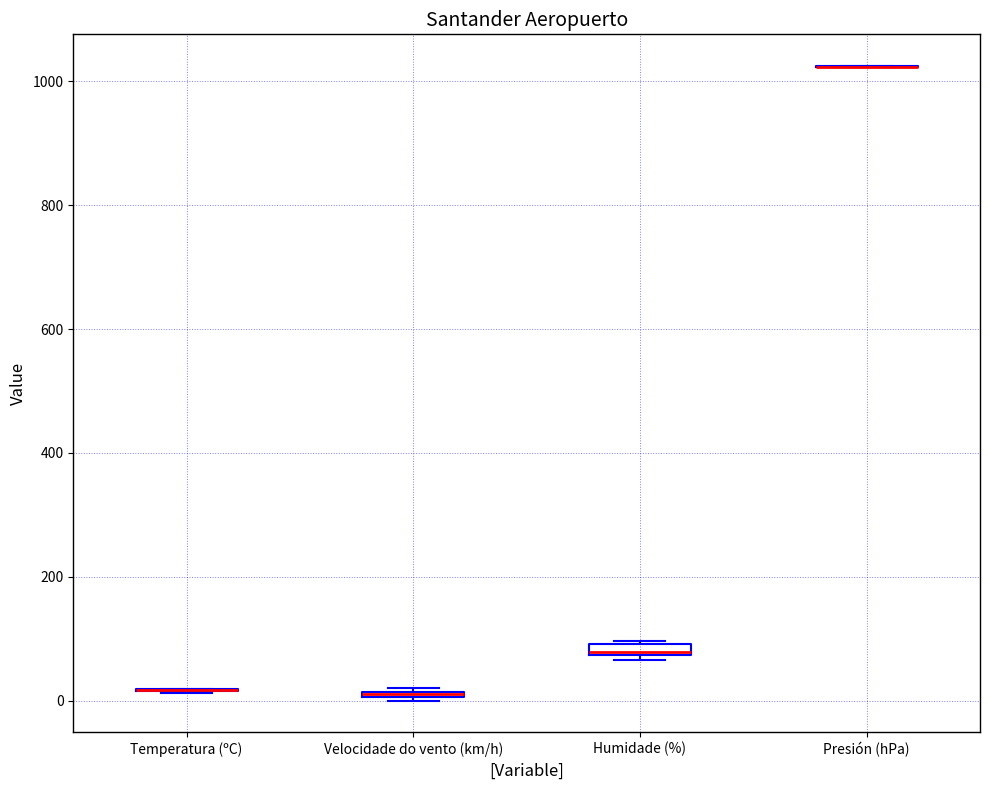

Where is the lower edge of the box for Humidade (%) on the y-axis? The values are not printed on the chart, so give them approximately, as read against the axis.

80